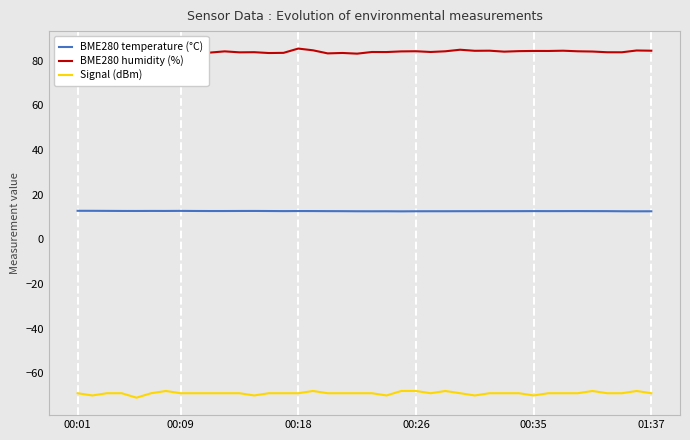

Between 6 and 24, which series saw the biggest shift?

Signal (dBm)